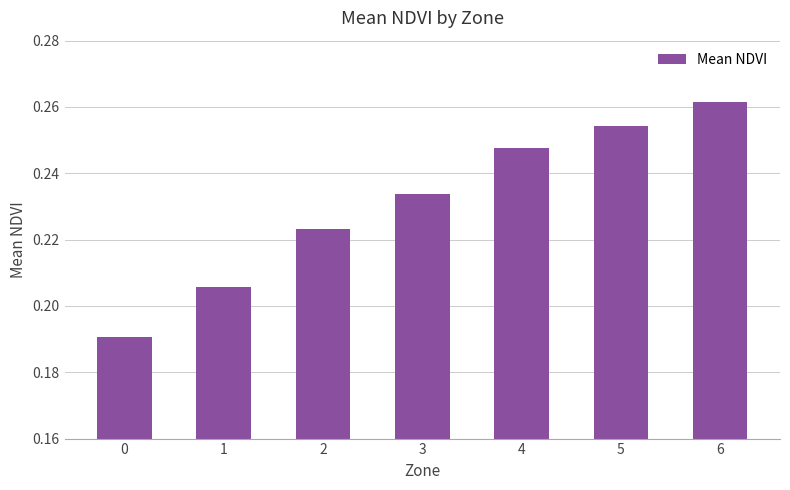

Which label corresponds to the largest value in the chart?

6